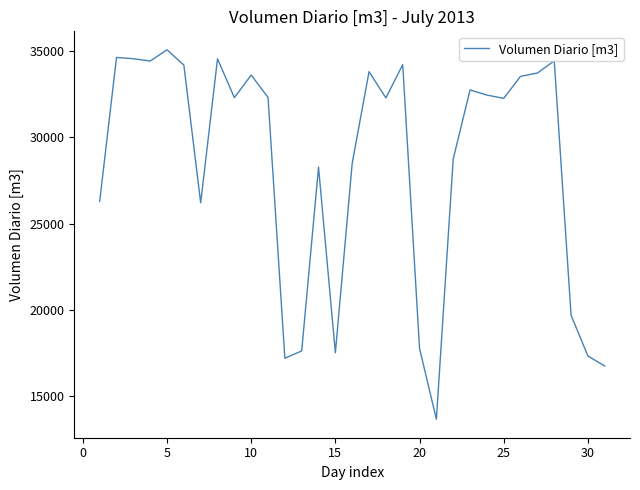

What is the smallest value displayed?

13657